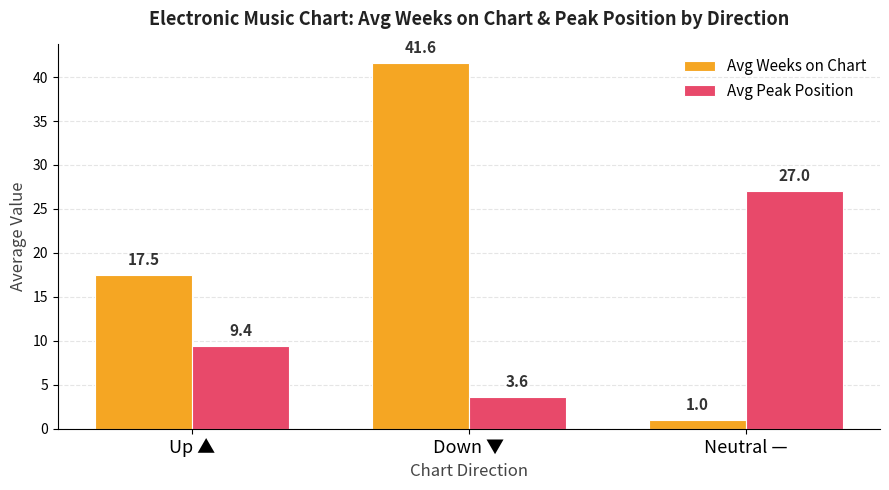

What is the sum of all Avg Weeks on Chart values?

60.1